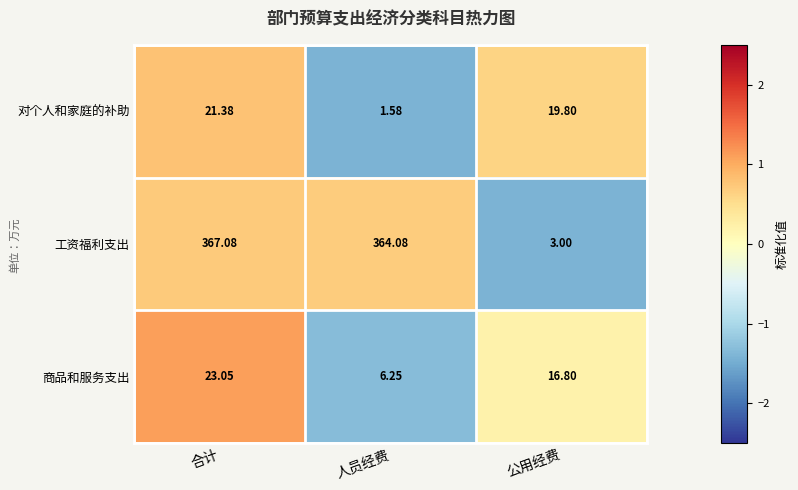

What is the greatest value displayed?

367.1